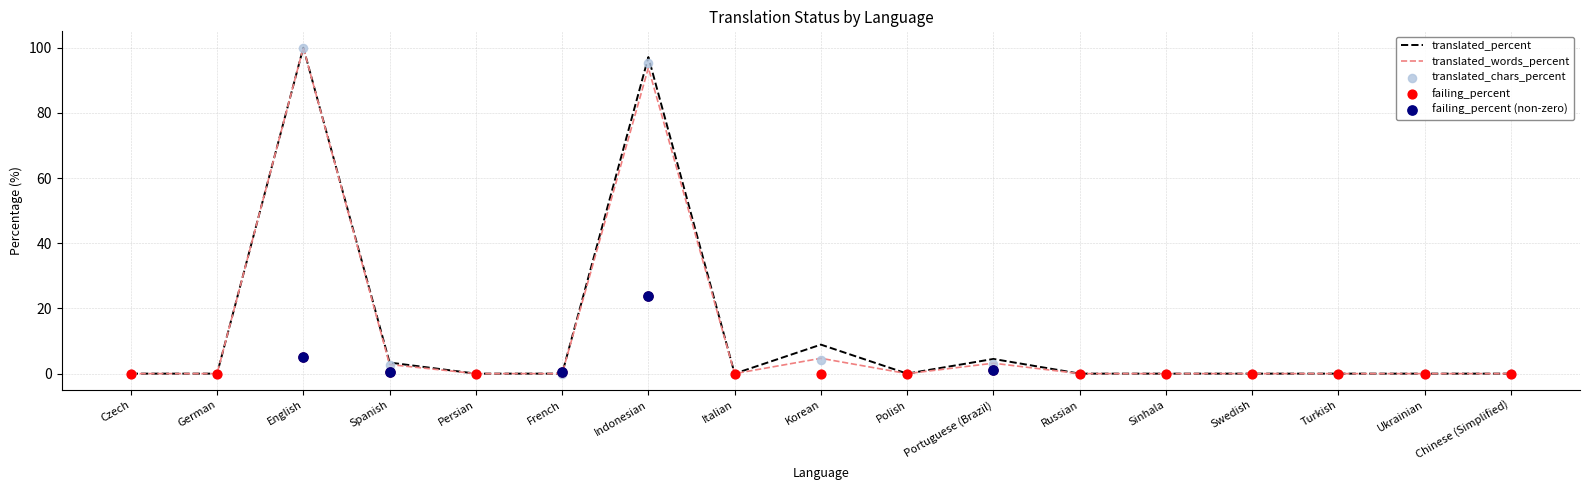

At which category is the sum across all series the highest?

Indonesian